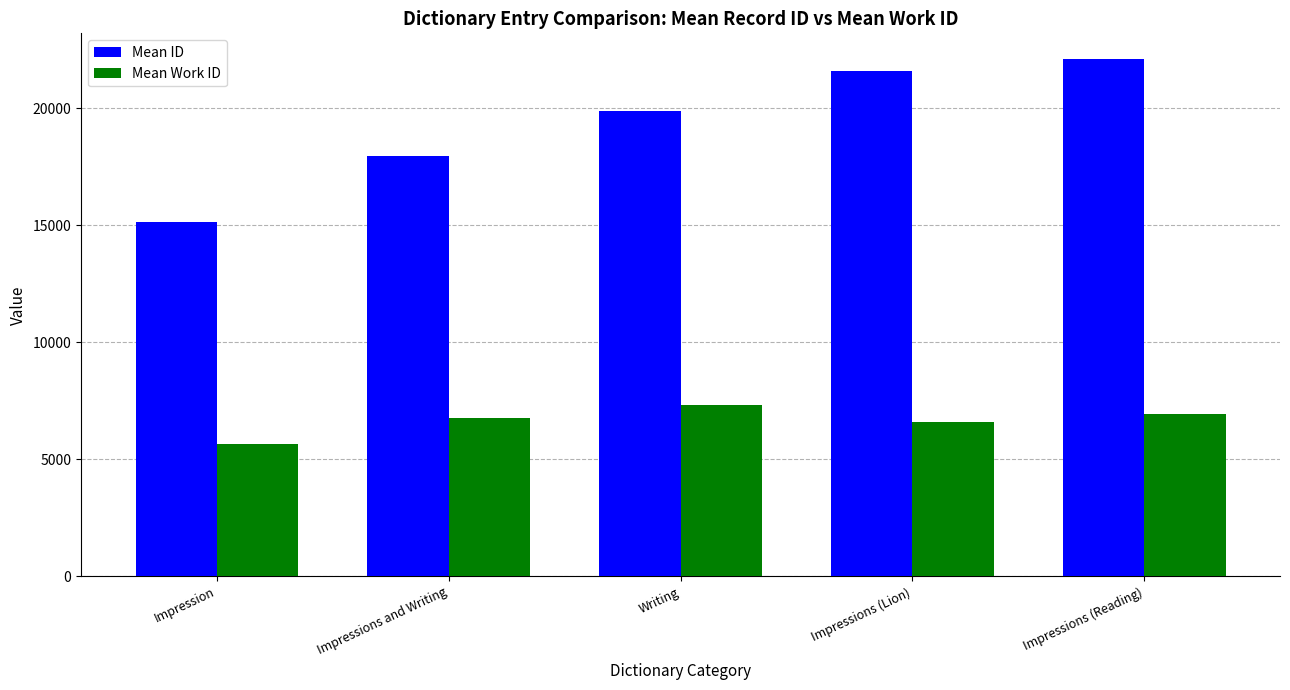

Reading left to right, transcribe all the data shown in this chart.

Mean ID: Impression=15136.0	Impressions and Writing=17967.0	Writing=19906.0	Impressions (Lion)=21600.5	Impressions (Reading)=22106.7
Mean Work ID: Impression=5666.7	Impressions and Writing=6749.0	Writing=7307.0	Impressions (Lion)=6612.5	Impressions (Reading)=6929.7